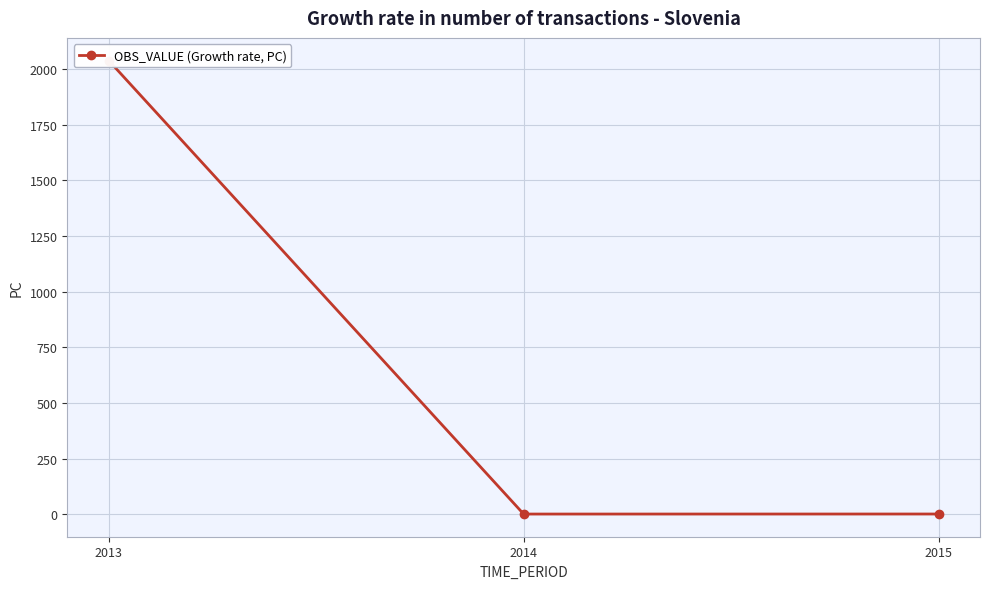

Reading left to right, transcribe all the data shown in this chart.

2013=2038.5	2014=1.4	2015=1.6